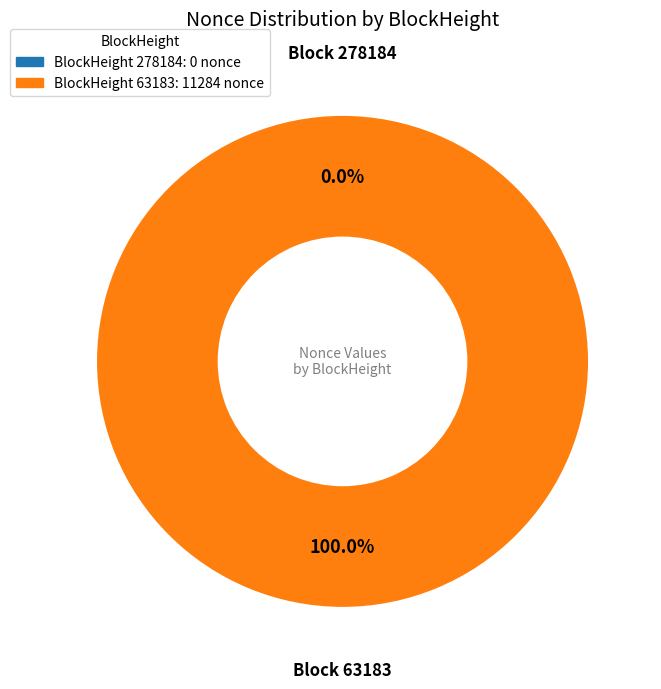

To the nearest percent, what portion does 63183 represent?

100%